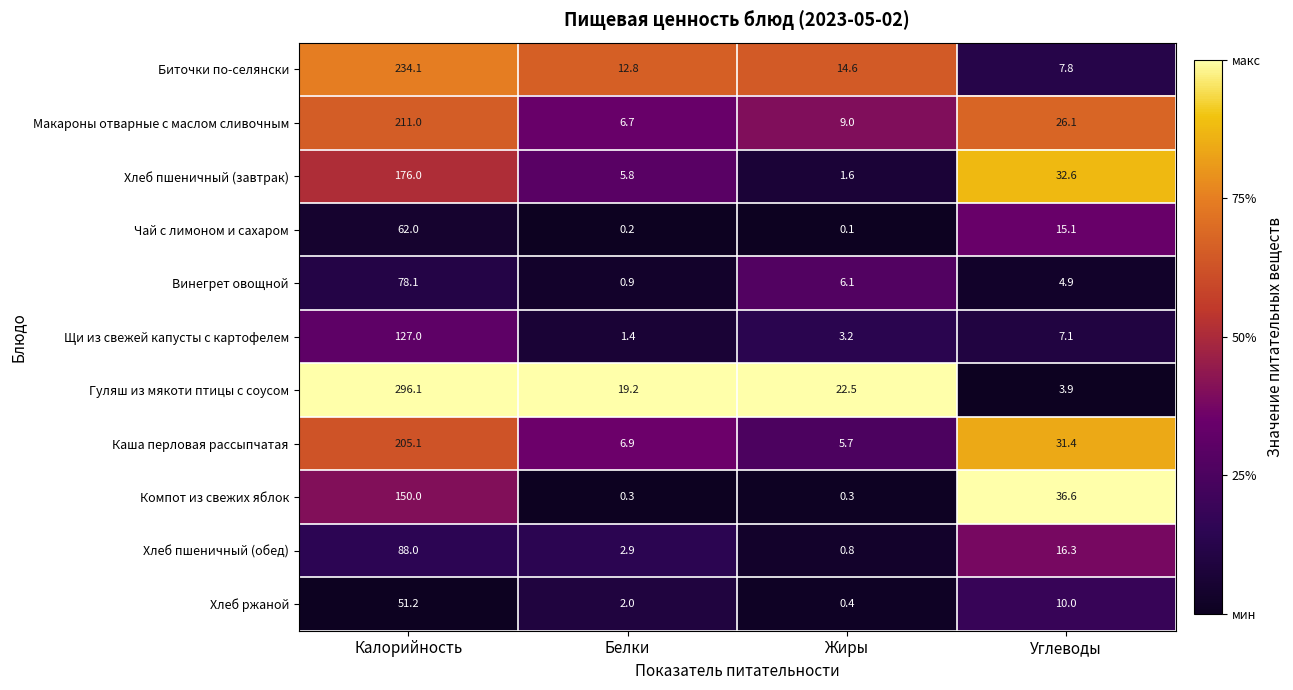

List the series in order of their peak value, lowest first.

Хлеб ржаной, Чай с лимоном и сахаром, Винегрет овощной, Хлеб пшеничный (обед), Щи из свежей капусты с картофелем, Компот из свежих яблок, Хлеб пшеничный (завтрак), Каша перловая рассыпчатая, Макароны отварные с маслом сливочным, Биточки по-селянски, Гуляш из мякоти птицы с соусом